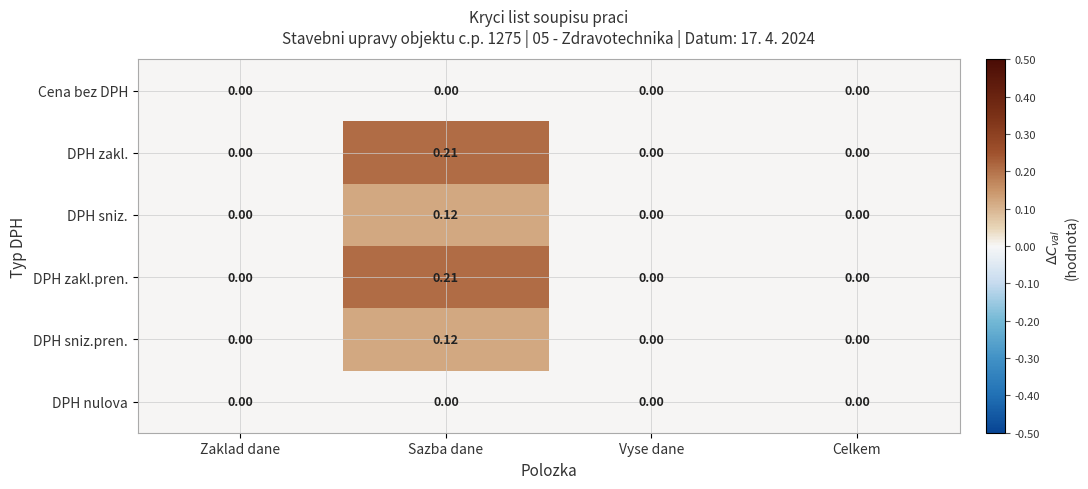

At which category is the sum across all series the highest?

Sazba dane